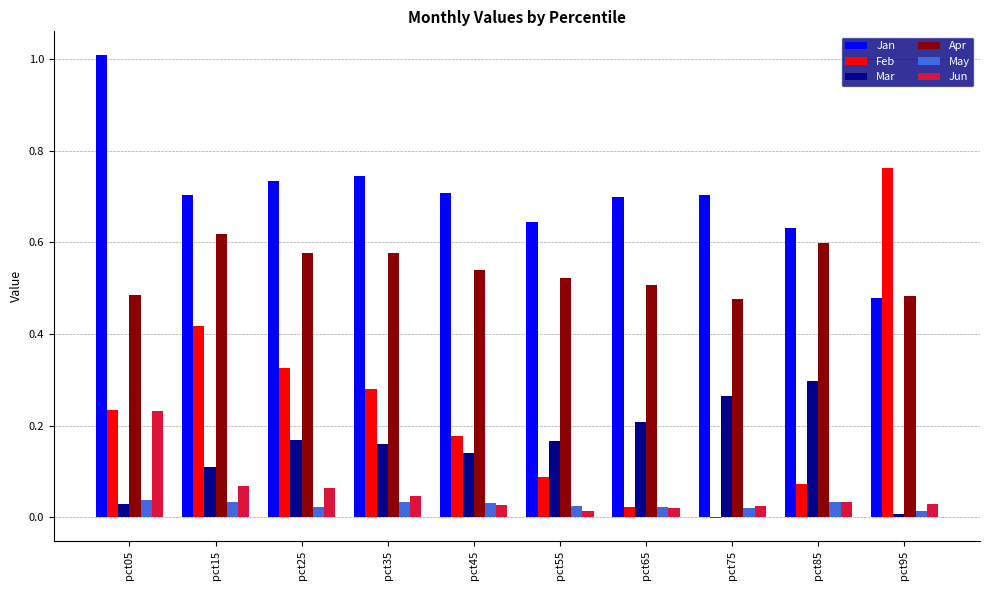

What is the sum of all Feb values?

2.4